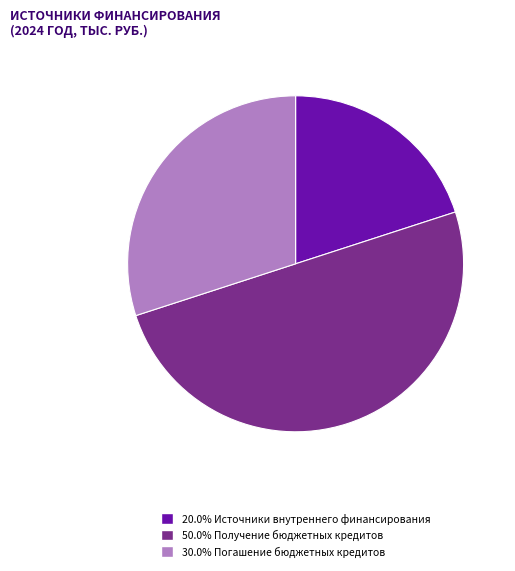

To the nearest percent, what is the average slice percentage?

33%